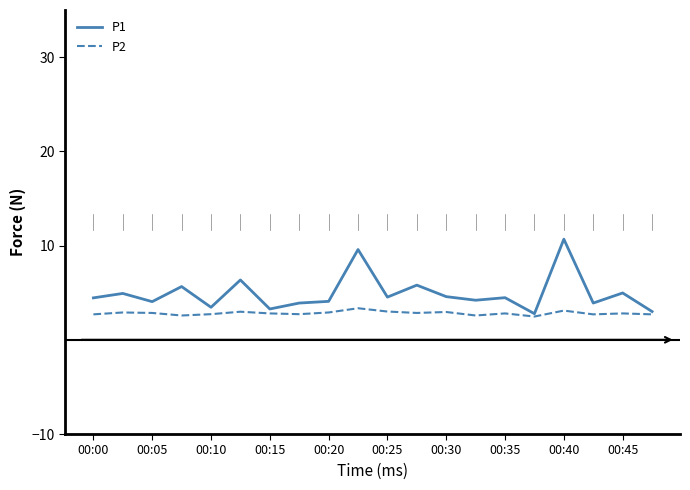

Which series has the largest total across all categories?

P1